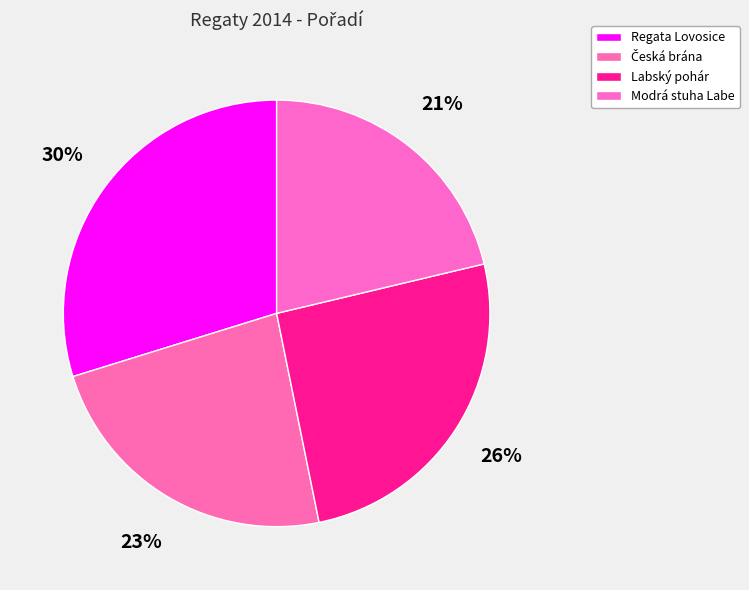

Combined, do Labský pohár and Regata Lovosice account for over 50%?

Yes